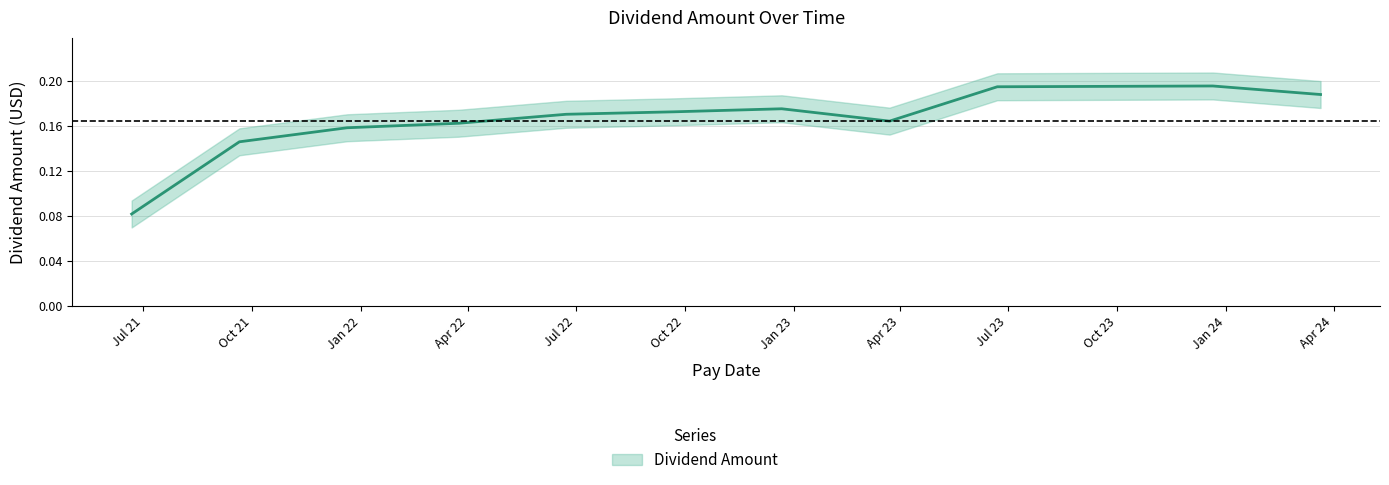

What is the sum of the values at 2023-12-21 and 2022-03-24?

0.4